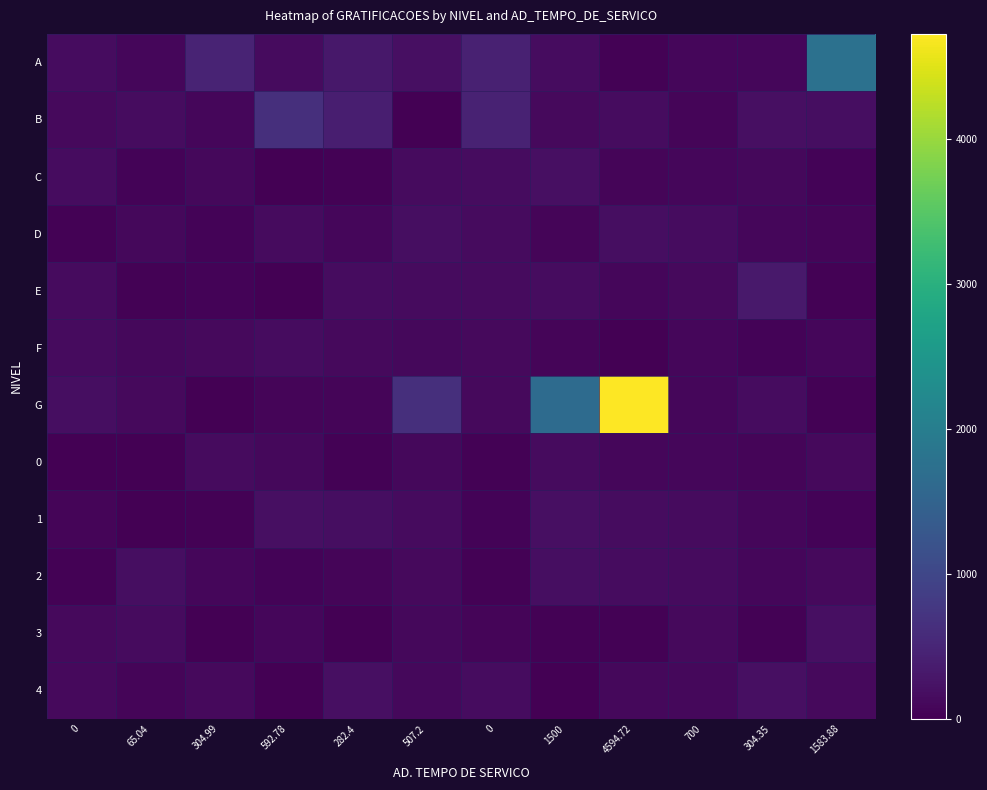

Reading left to right, transcribe all the data shown in this chart.

A: 0=154.8	65.04=87.8	304.99=476.7	592.78=139.5	282.4=301.2	507.2=195.1	0=434.6	1500=157.2	4594.72=25.6	700=90.1	304.35=74.2	1583.88=1769.2
B: 0=128.8	65.04=164.6	304.99=88.7	592.78=638.2	282.4=393.3	507.2=12.8	0=447.9	1500=126.3	4594.72=151.6	700=70.9	304.35=194.1	1583.88=178.6
C: 0=155.7	65.04=38.9	304.99=93.3	592.78=8.8	282.4=30.9	507.2=136.6	0=149.0	1500=193.5	4594.72=65.2	700=74.1	304.35=93.9	1583.88=37.9
D: 0=26.0	65.04=95.1	304.99=45.4	592.78=134.0	282.4=87.4	507.2=166.5	0=140.1	1500=62.5	4594.72=166.5	700=161.0	304.35=77.5	1583.88=57.7
E: 0=136.5	65.04=28.0	304.99=40.0	592.78=1.5	282.4=157.4	507.2=133.0	0=141.0	1500=156.1	4594.72=91.8	700=113.7	304.35=332.3	1583.88=22.9
F: 0=133.7	65.04=94.2	304.99=113.0	592.78=153.0	282.4=126.9	507.2=110.7	0=111.8	1500=60.8	4594.72=6.2	700=87.3	304.35=42.9	1583.88=81.7
G: 0=170.7	65.04=111.8	304.99=11.7	592.78=56.3	282.4=58.7	507.2=639.6	0=111.4	1500=1656.8	4594.72=4727.6	700=81.3	304.35=162.8	1583.88=33.4
0: 0=4.5	65.04=18.0	304.99=144.5	592.78=92.4	282.4=32.3	507.2=100.2	0=30.5	1500=139.3	4594.72=89.2	700=76.2	304.35=60.3	1583.88=126.1
1: 0=72.4	65.04=17.5	304.99=23.6	592.78=192.4	282.4=181.7	507.2=139.9	0=53.2	1500=193.8	4594.72=155.8	700=143.4	304.35=89.9	1583.88=54.4
2: 0=19.3	65.04=180.5	304.99=91.2	592.78=40.5	282.4=61.2	507.2=115.8	0=35.4	1500=171.3	4594.72=151.7	700=143.9	304.35=86.4	1583.88=125.5
3: 0=116.8	65.04=130.0	304.99=16.9	592.78=83.2	282.4=8.3	507.2=98.8	0=66.0	1500=28.9	4594.72=20.7	700=117.5	304.35=34.1	1583.88=185.0
4: 0=116.2	65.04=69.4	304.99=118.2	592.78=4.6	282.4=191.7	507.2=96.5	0=156.5	1500=16.5	4594.72=97.3	700=98.1	304.35=187.6	1583.88=114.3